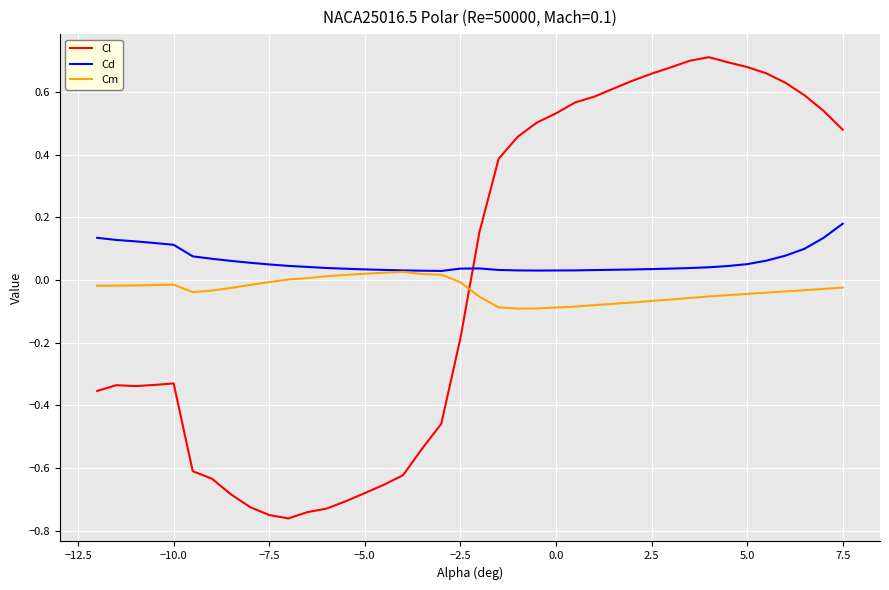

True or false: Cm has more than 0 points higher than both neighbors.

True